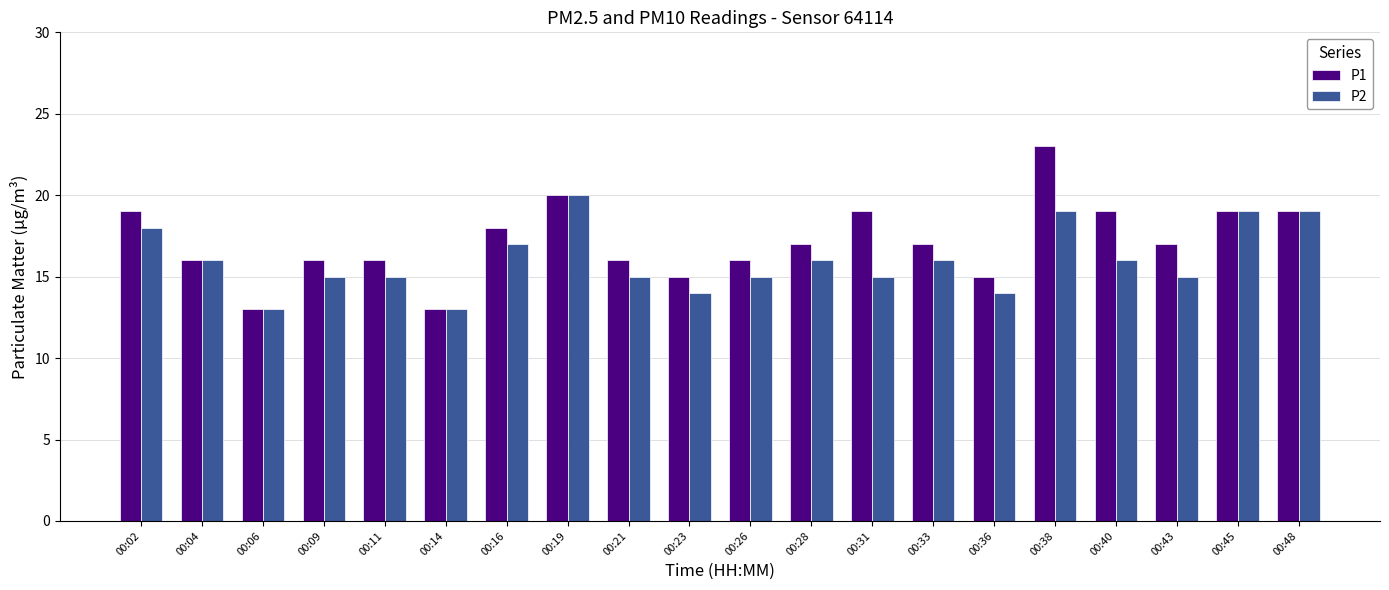

What is the difference between the second highest and minimum values in the P2 series?

6